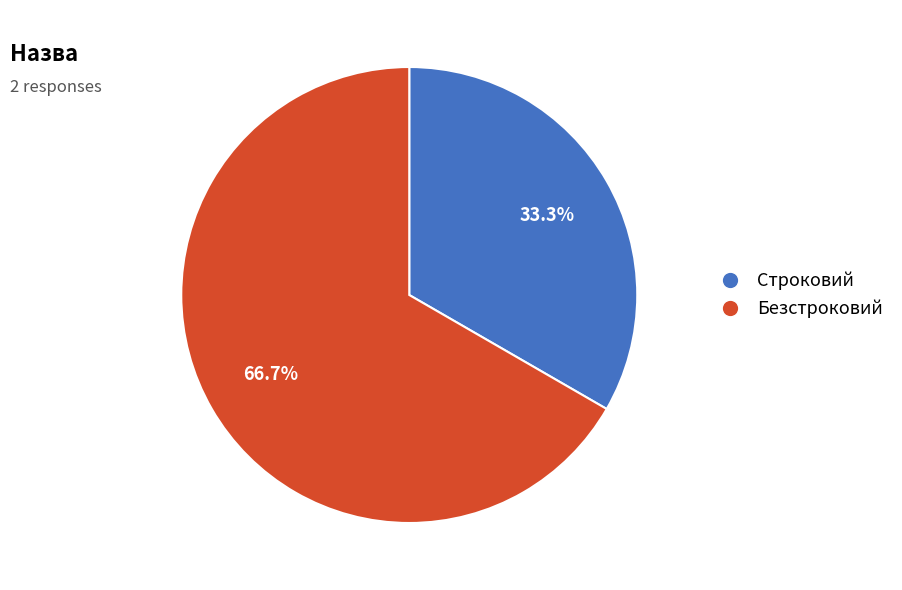

The Безстроковий slice represents 79% of the pie. True or false?

False